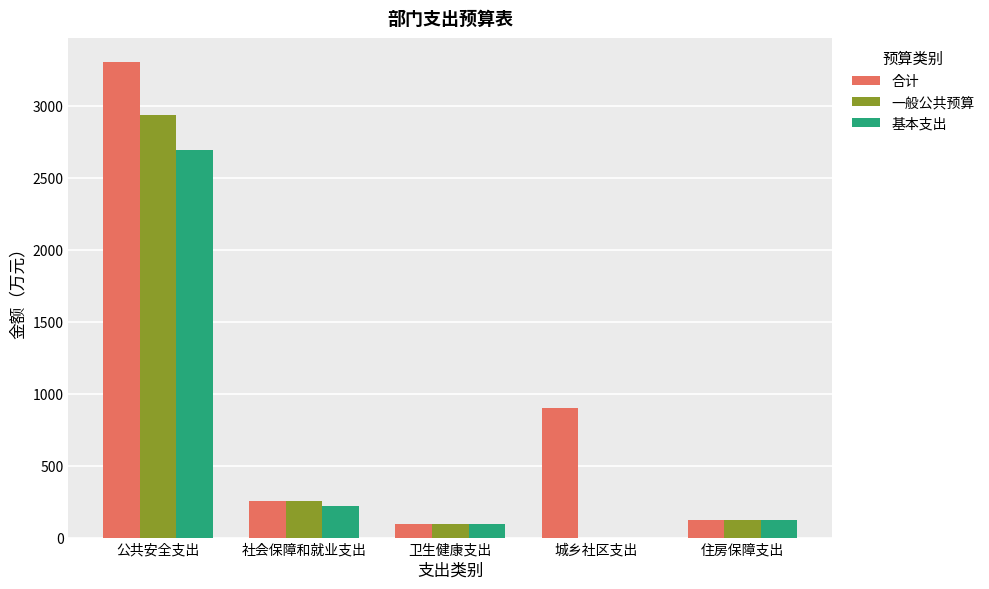

Is the value of 合计 at 公共安全支出 greater than the value of 一般公共预算 at 城乡社区支出?

Yes